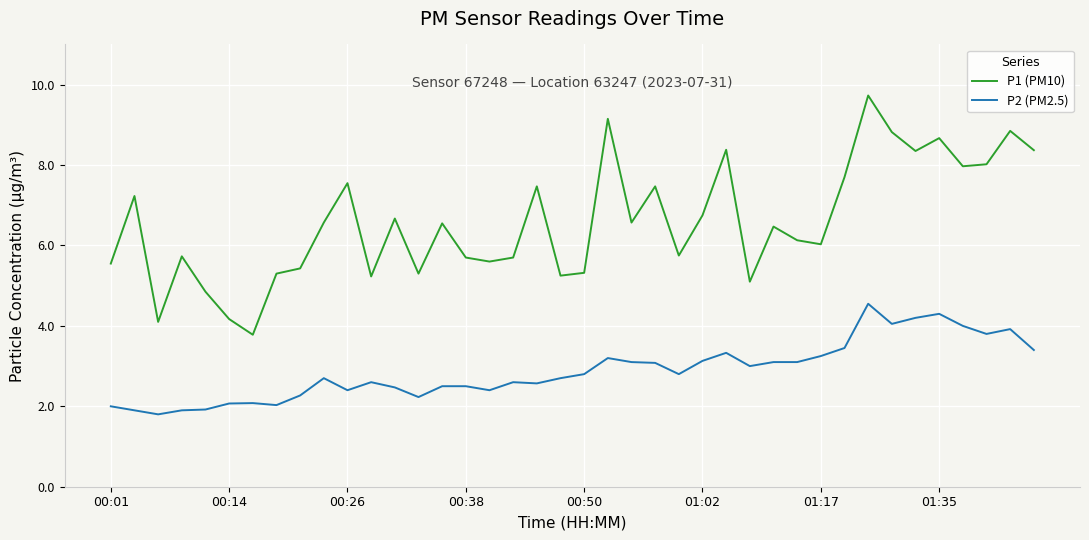

Rank the series by their average value, from lowest to highest.

P2 (PM2.5), P1 (PM10)